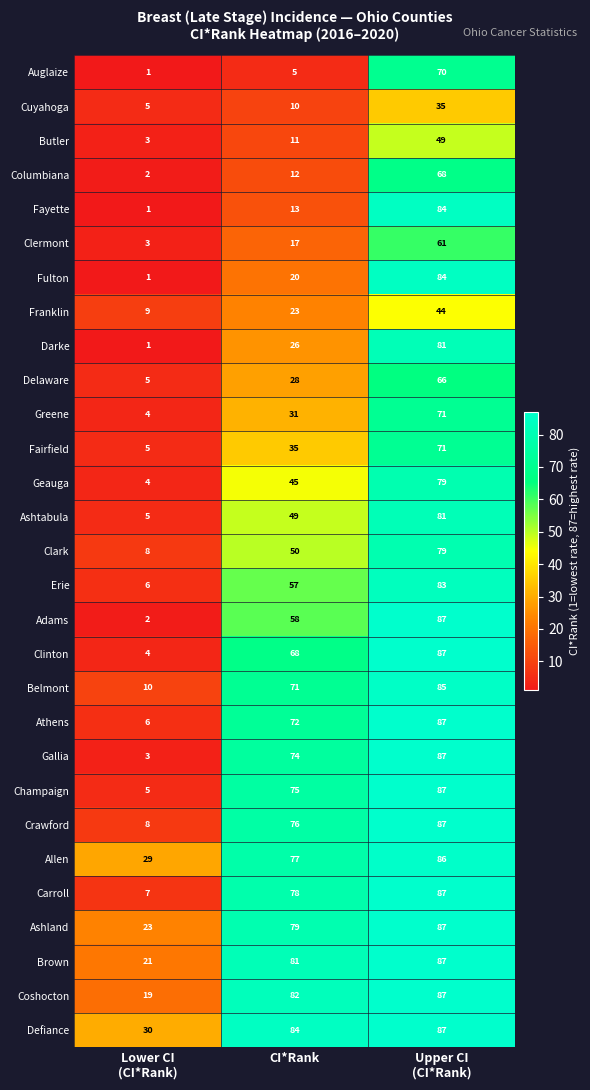

Which series has the widest spread of values?

Adams